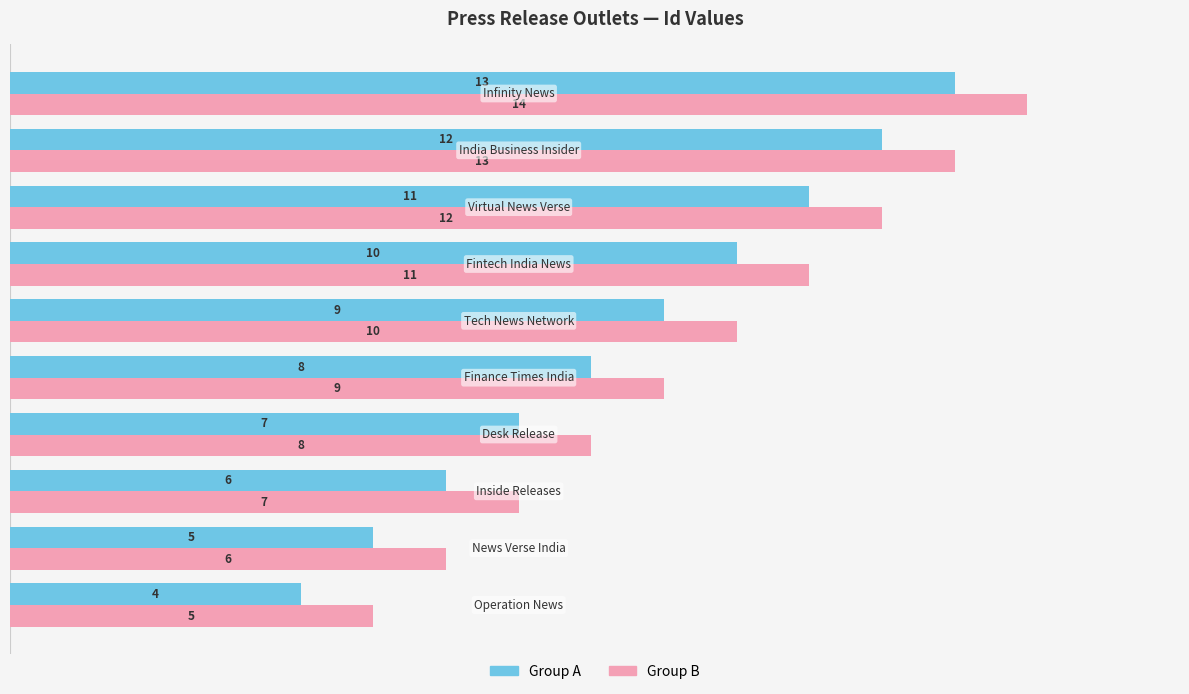

Rank the series by their maximum value, from highest to lowest.

Group B, Group A